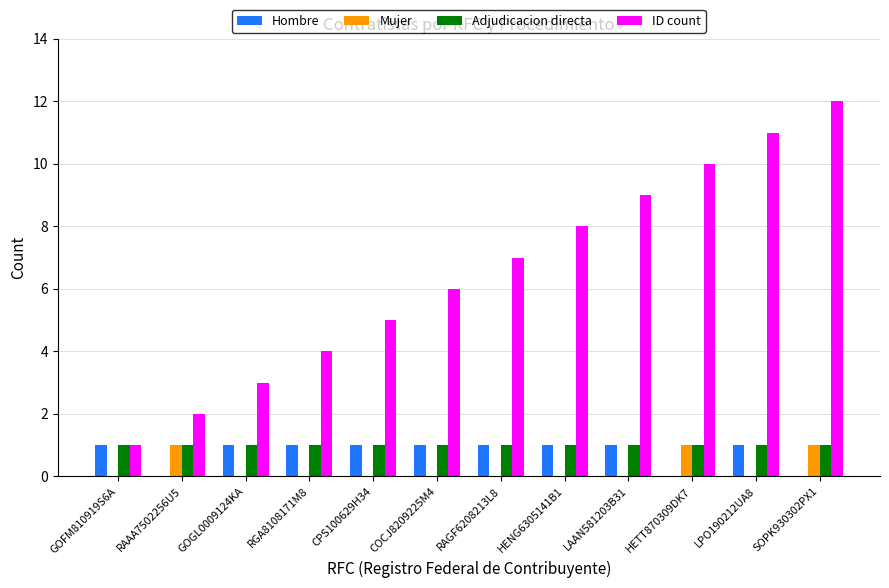

The value of Mujer at SOPK930302PX1 is 0. True or false?

False